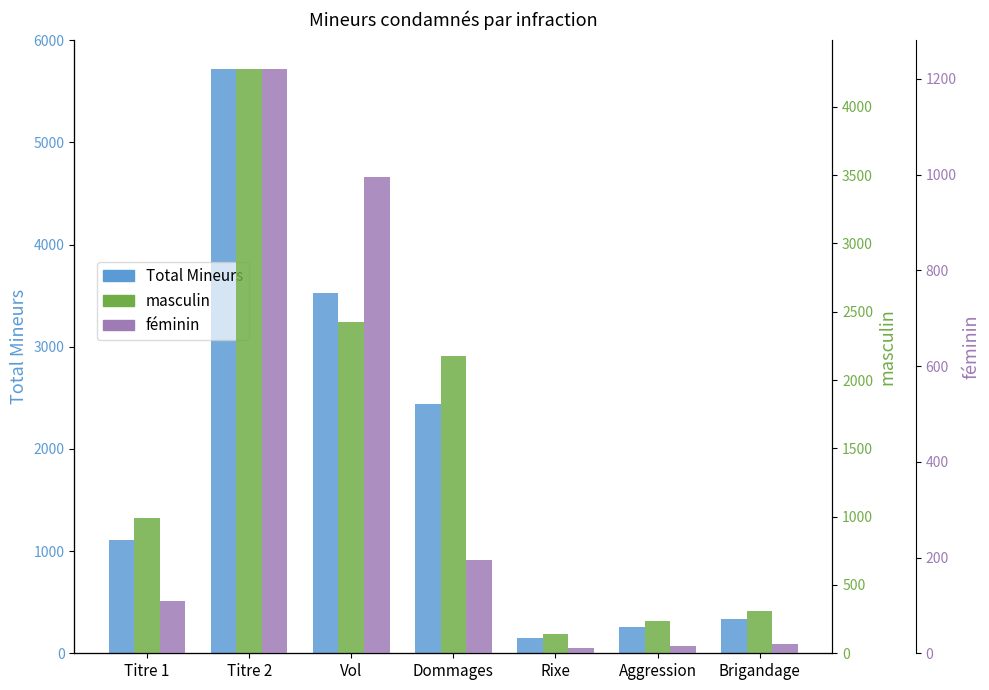

Which category has the lowest value in the féminin series?

Rixe